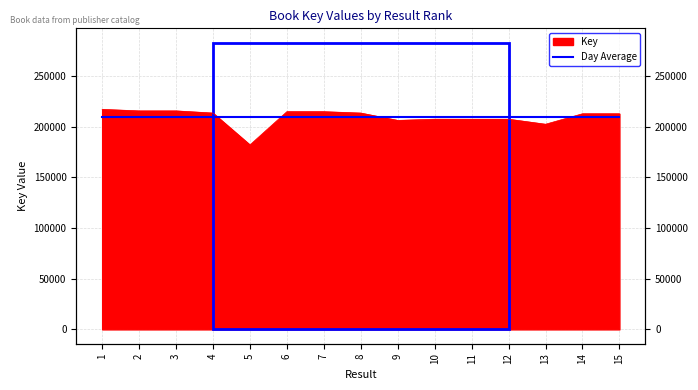

The chart shows a value of 145250.0 at 6. True or false?

False